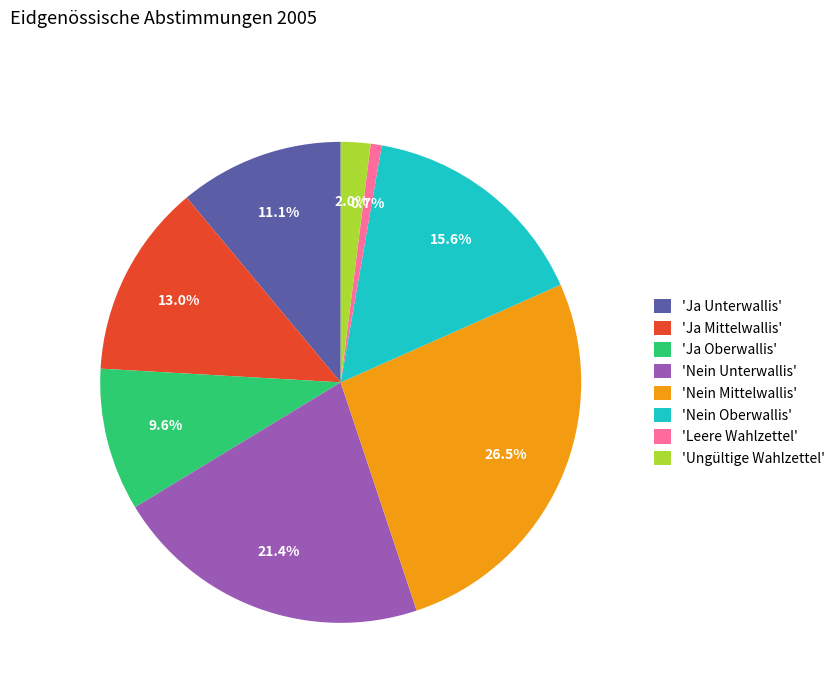

Which category has the biggest portion of the pie?

'Nein Mittelwallis'